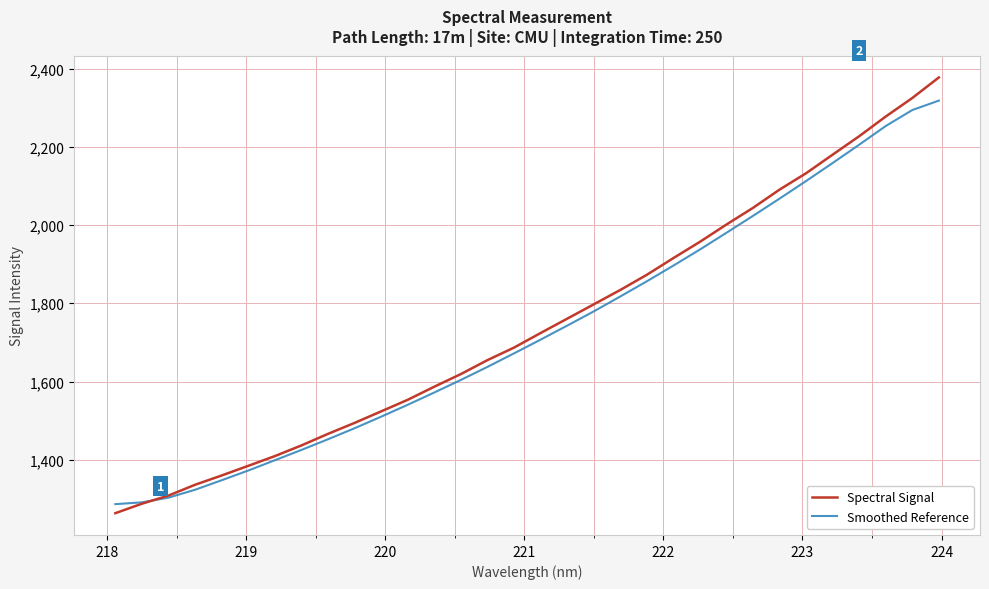

Which series has the largest total across all categories?

Spectral Signal